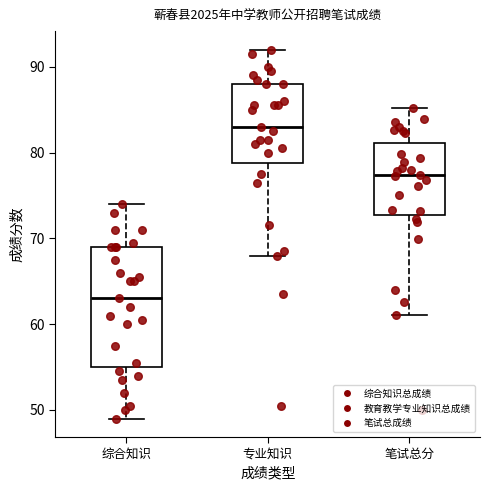

Where does the lower whisker of the box for 笔试总分 end on the y-axis? The values are not printed on the chart, so give them approximately, as read against the axis.

61